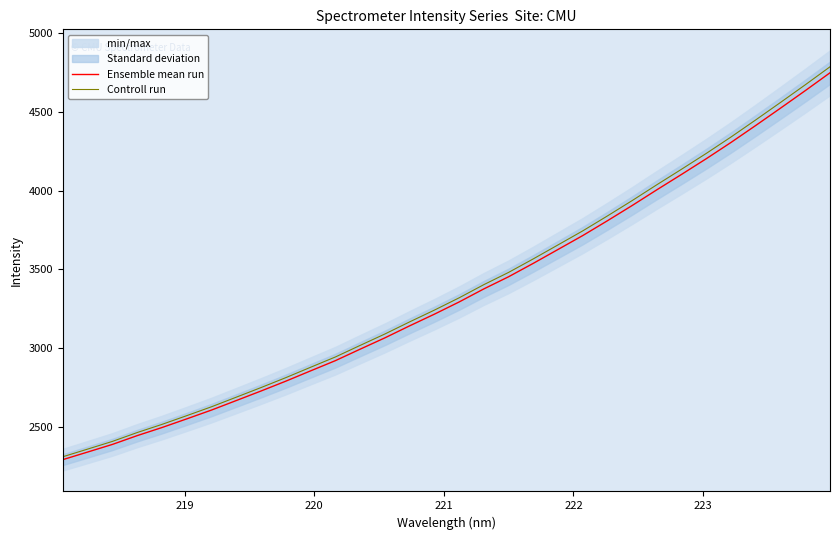

What is the highest value of the Controll run series?

4786.3